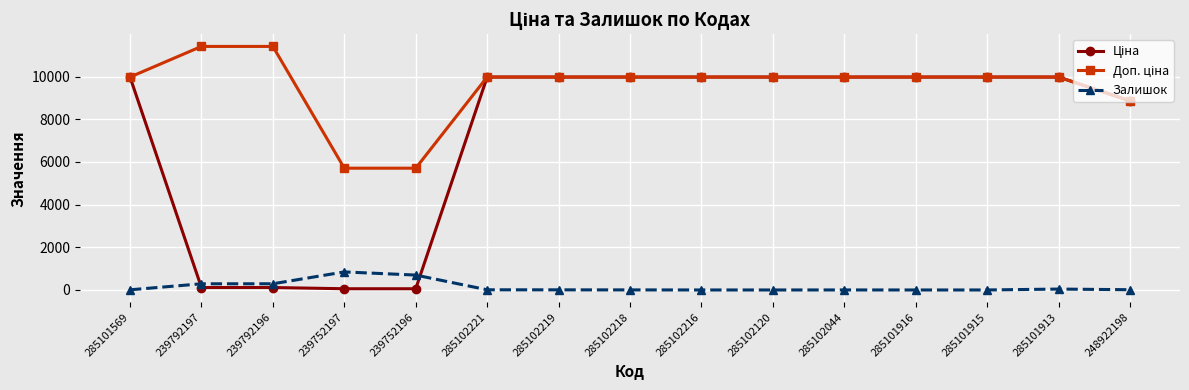

The Залишок series shows 1.0 at 285102044. True or false?

True